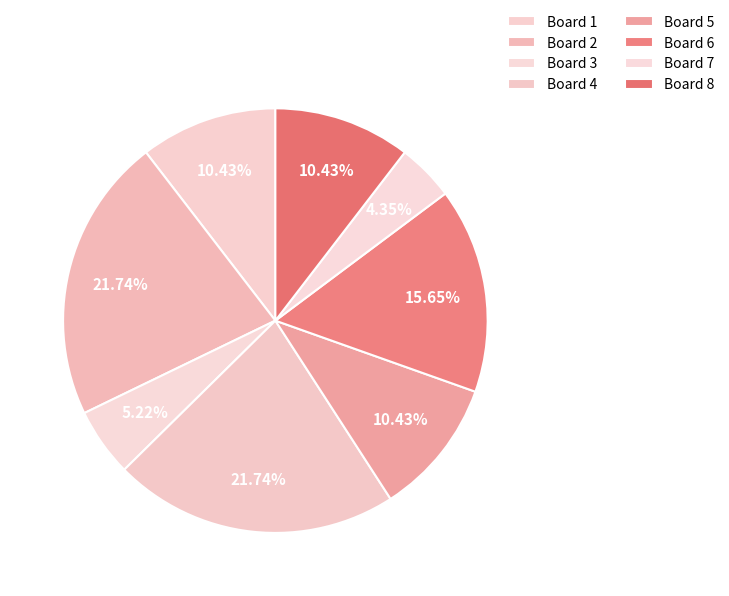

How many segments does this pie chart have?

8